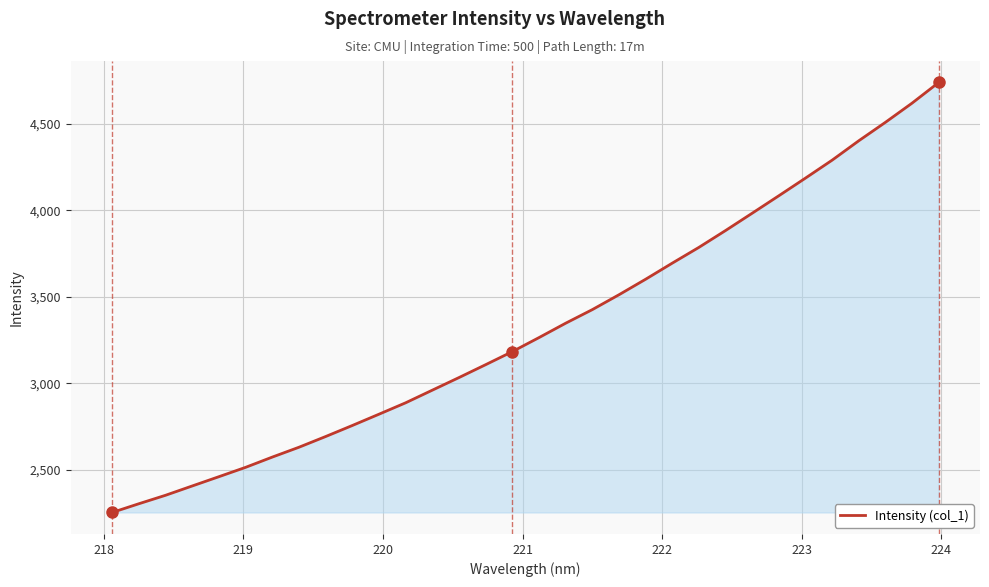

What is the difference between the second highest and minimum values?

2363.3